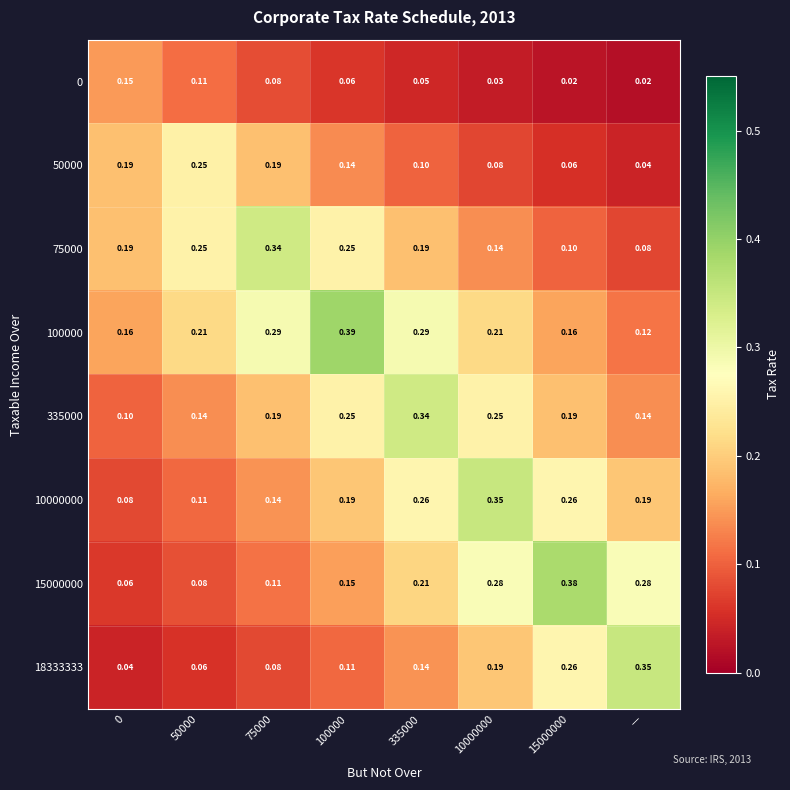

Which series changed the most between 50000 and 10000000?

10000000